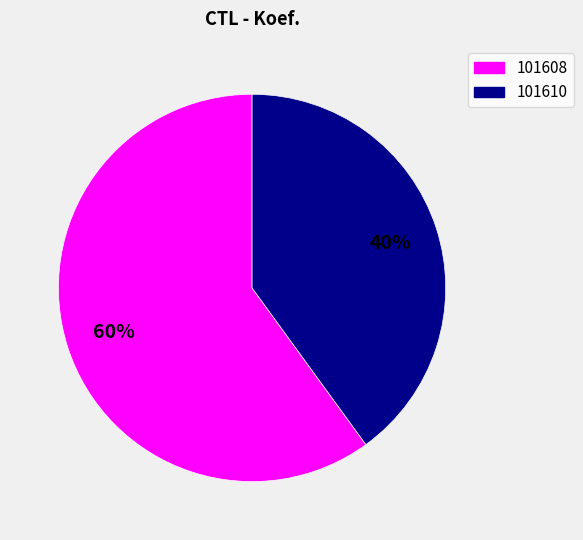

How many slices are in this pie chart?

2